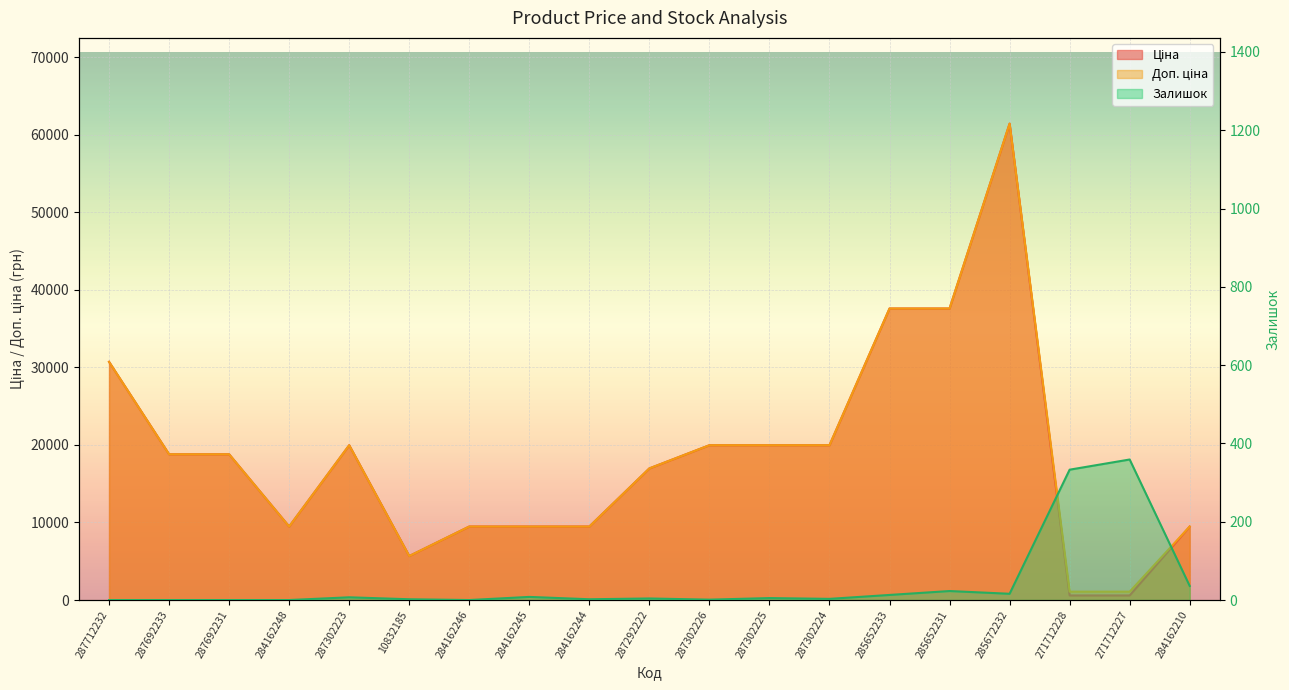

Where is the first local maximum for Доп. ціна?

287302223